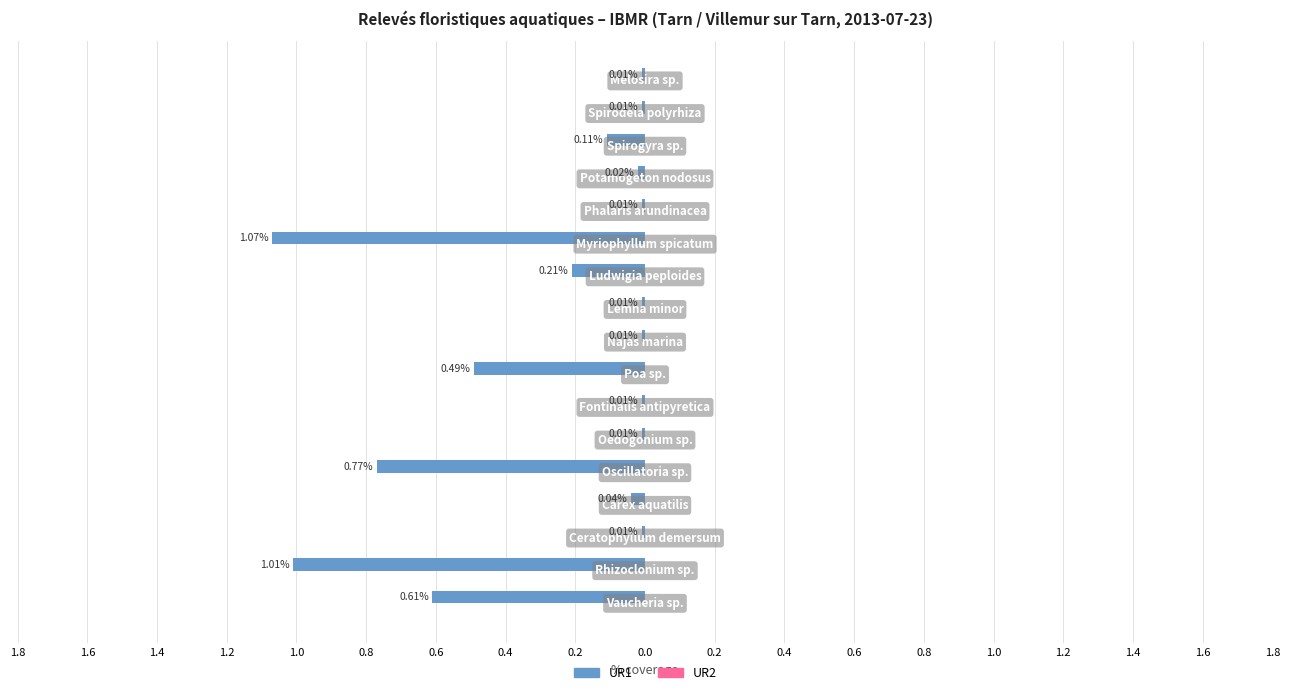

Are the bars horizontal?

Yes